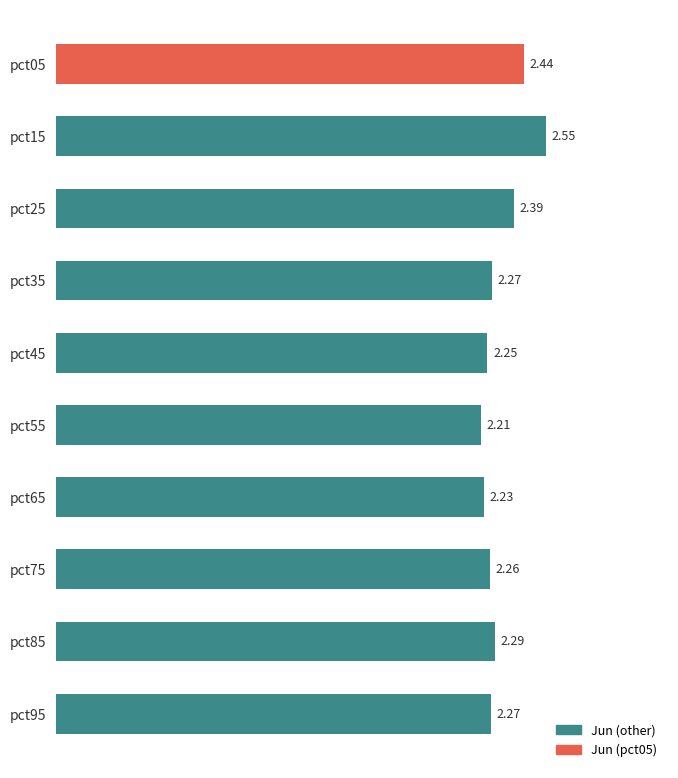

How many distinct data groups are displayed?

1